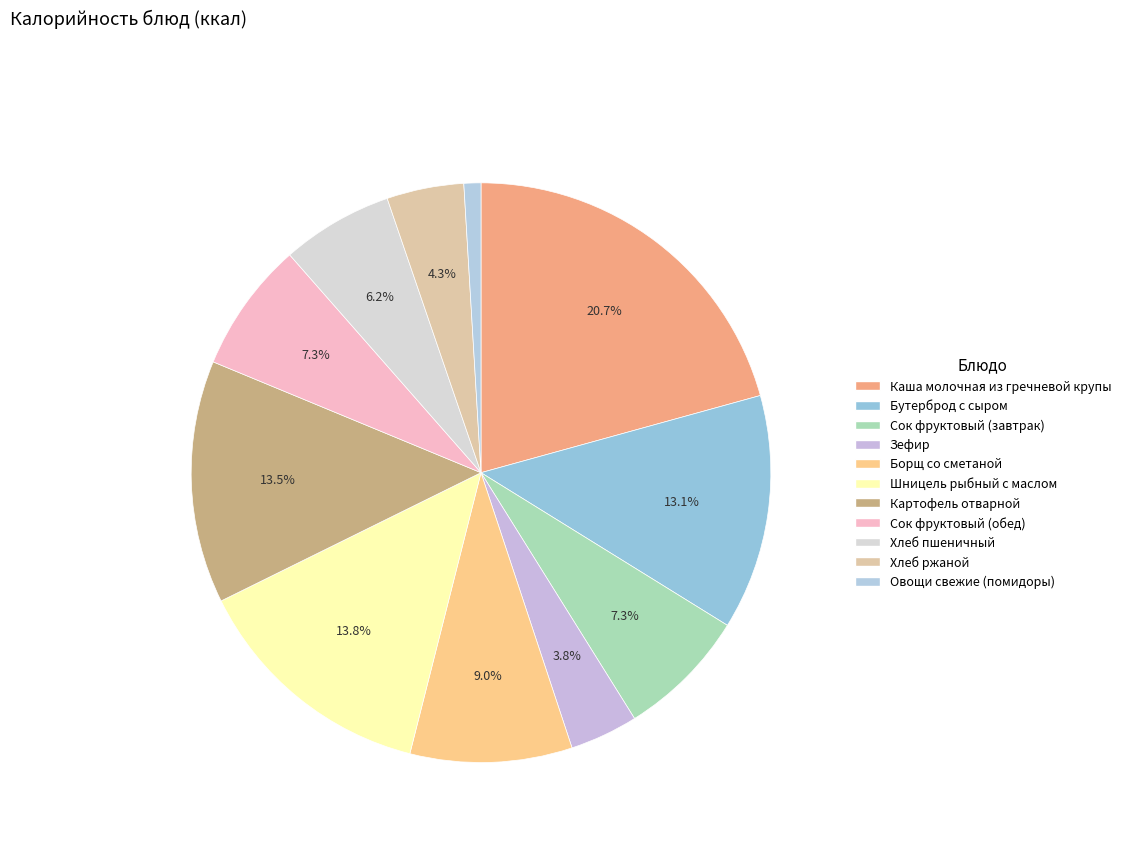

True or false: Каша молочная из гречневой крупы accounts for 21% of the total.

True